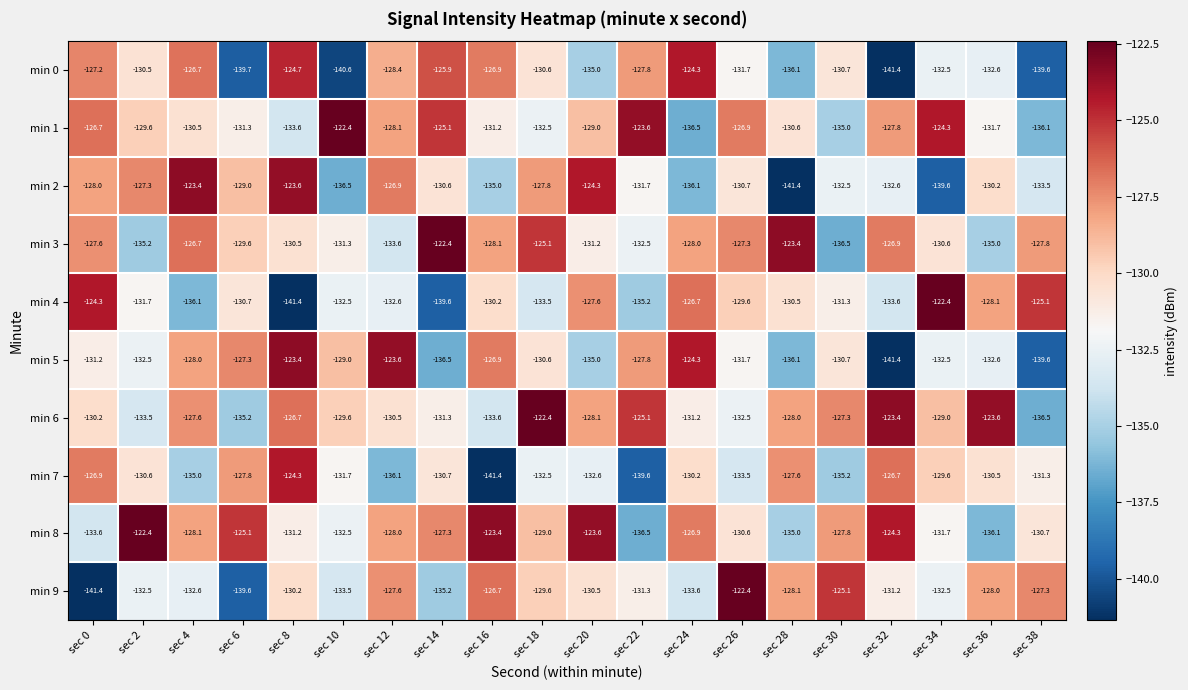

What is the difference between the highest and lowest values at sec 26?

11.1